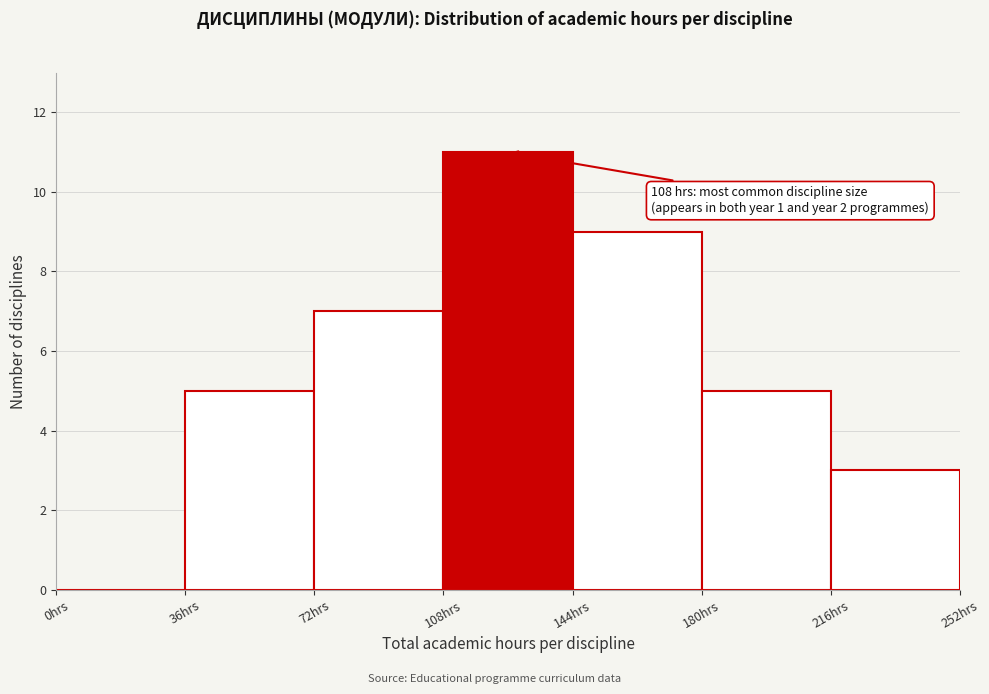

Over which range of the x-axis is the bar tallest?

108 to 144